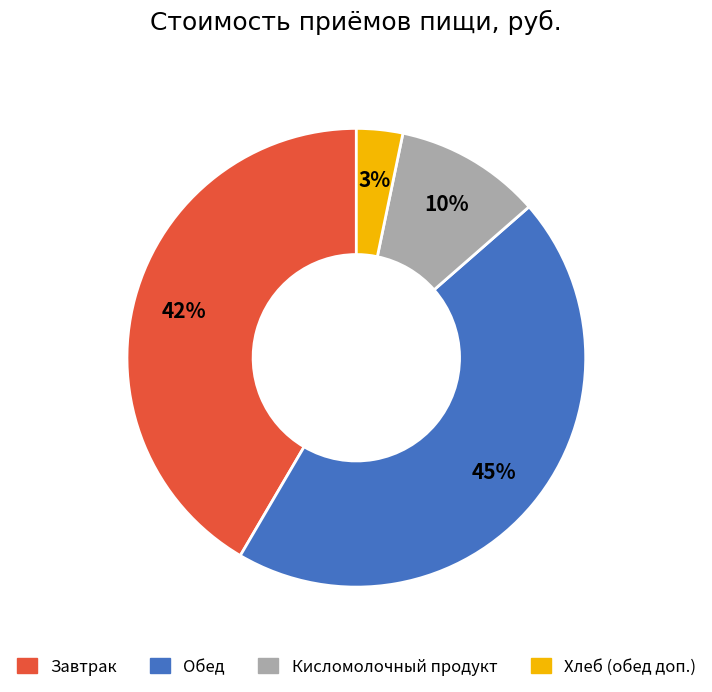

Which has a higher value, Хлеб (обед доп.) or Кисломолочный продукт?

Кисломолочный продукт